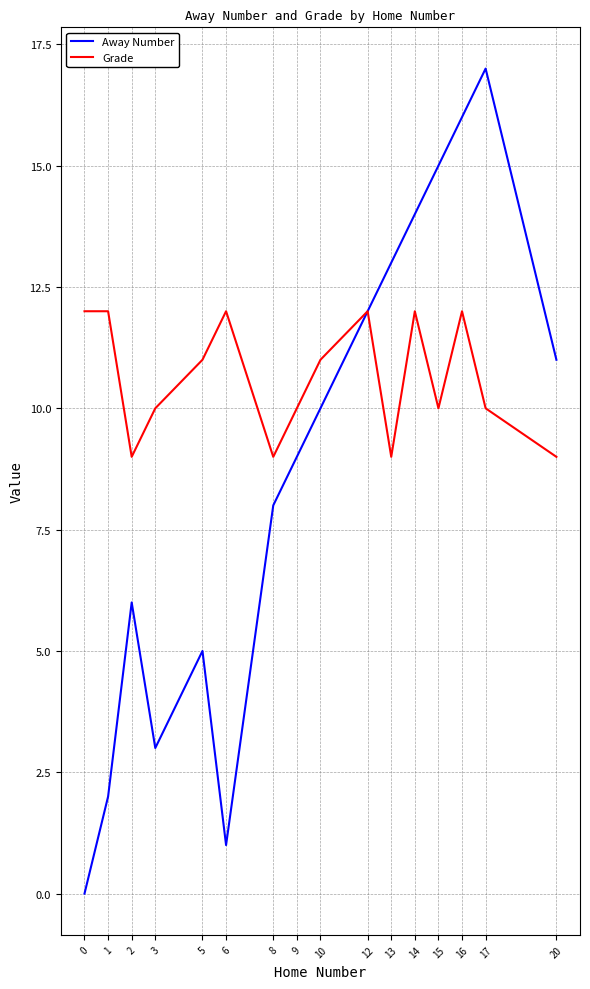

How many interior local valleys does the Grade series have?

4